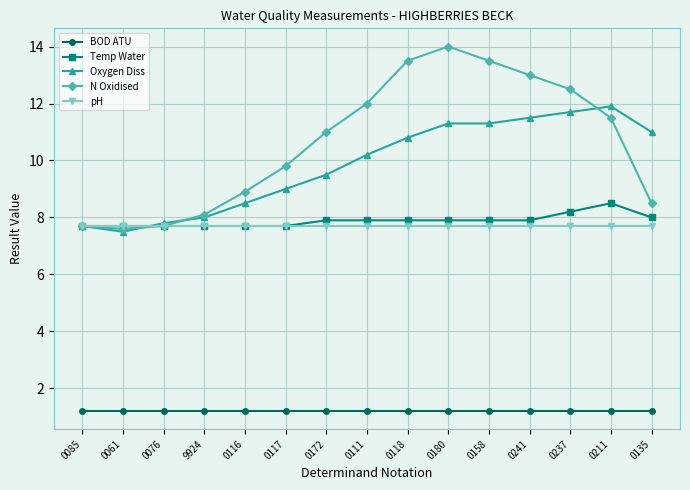

What is the label of the 11th point from the right?

0116